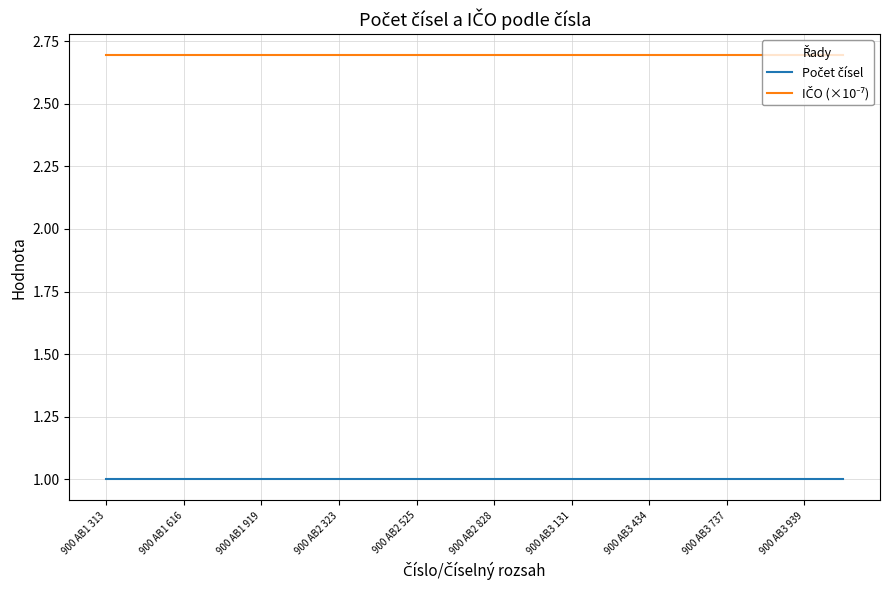

What is the minimum value shown in the chart?

1.0